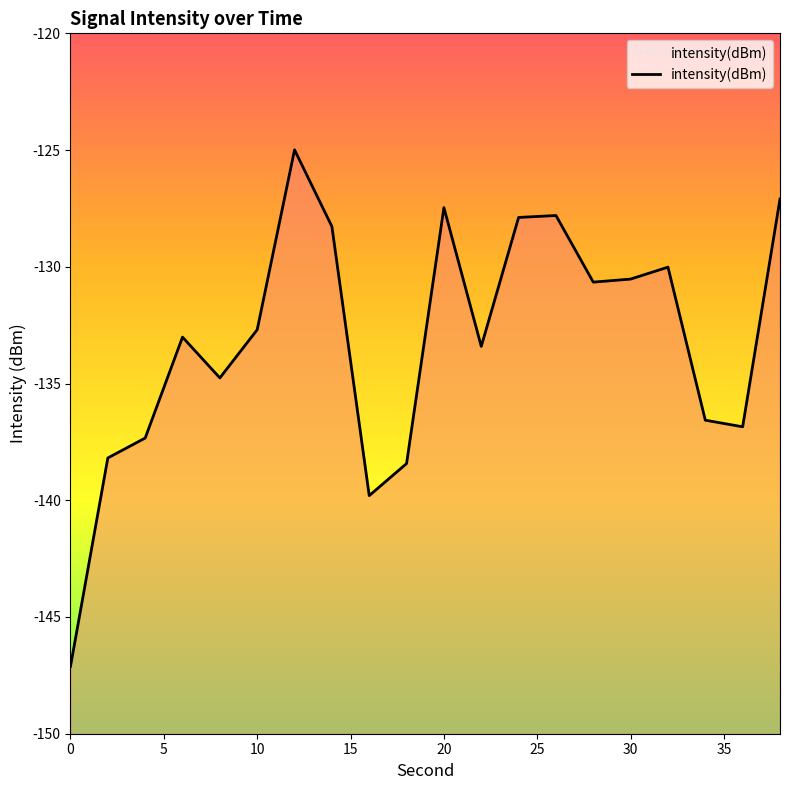

What is the minimum value shown in the chart?

-147.1